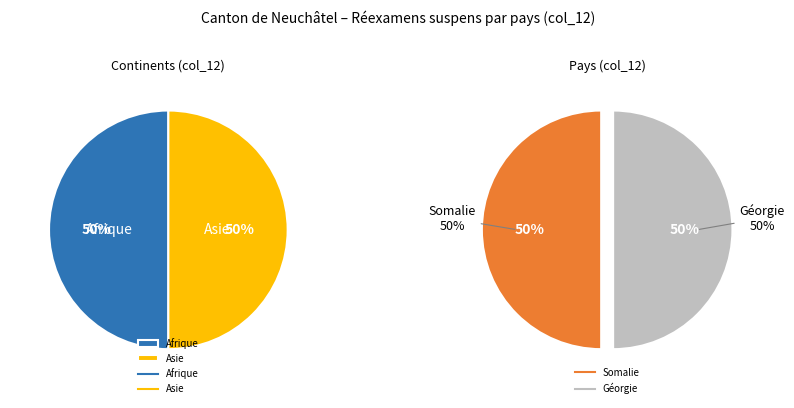

Which slice is the smallest?

Afrique